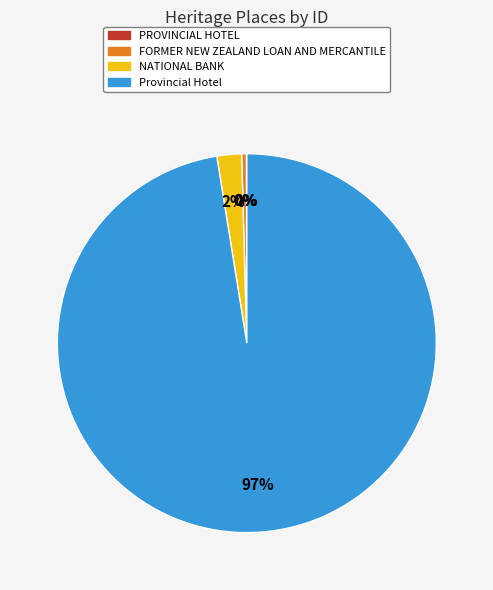

Which category has the biggest portion of the pie?

Provincial Hotel